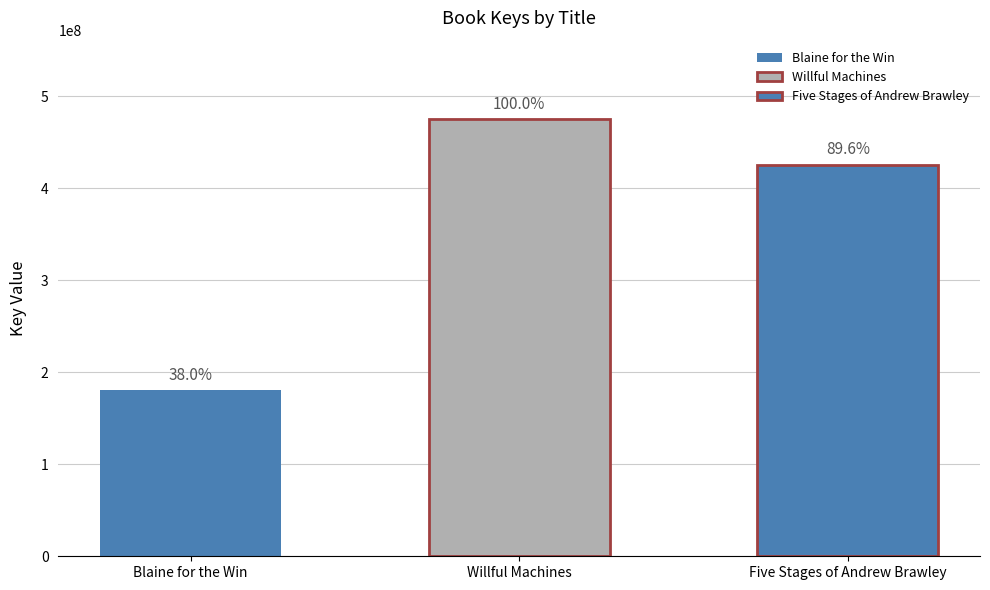

What is the difference between the values at Five Stages of Andrew Brawley and Blaine for the Win?

245240880